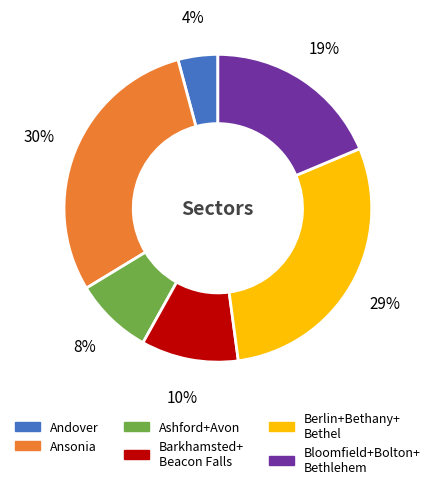

To the nearest percent, what is the average slice percentage?

17%